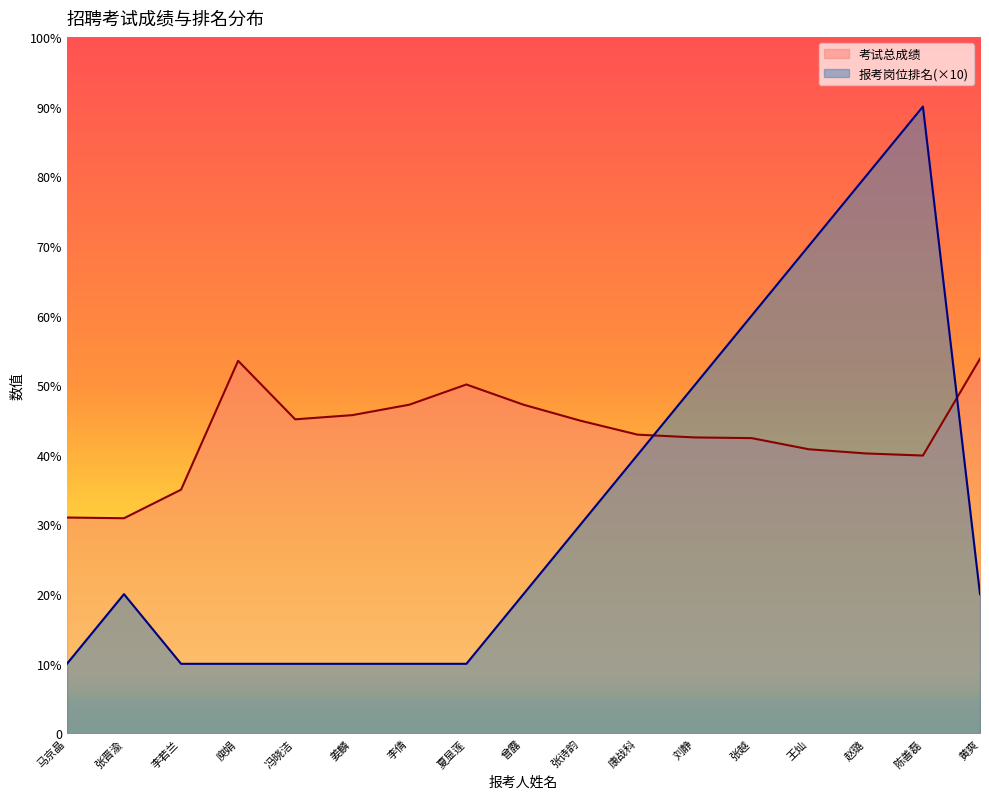

The 报考岗位排名 series shows 64.5 at 康战科. True or false?

False